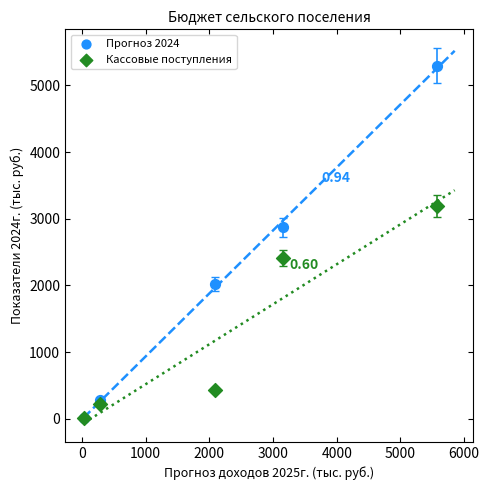

What are all the series names shown in the legend?

Прогноз 2024, Кассовые поступления